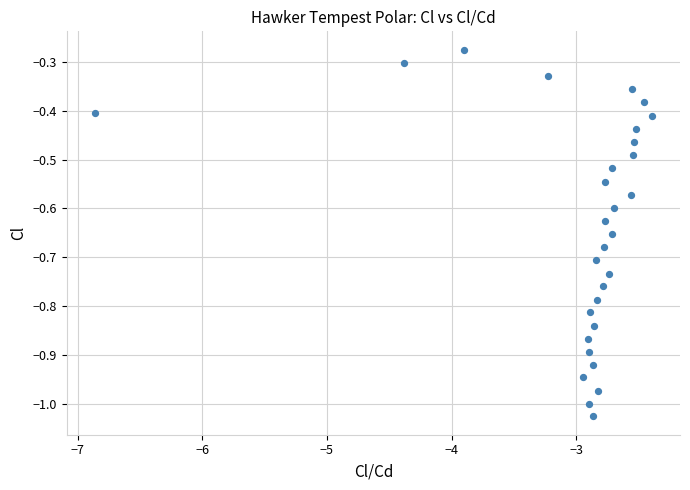

What is the range of X values (max minus min)?

4.5